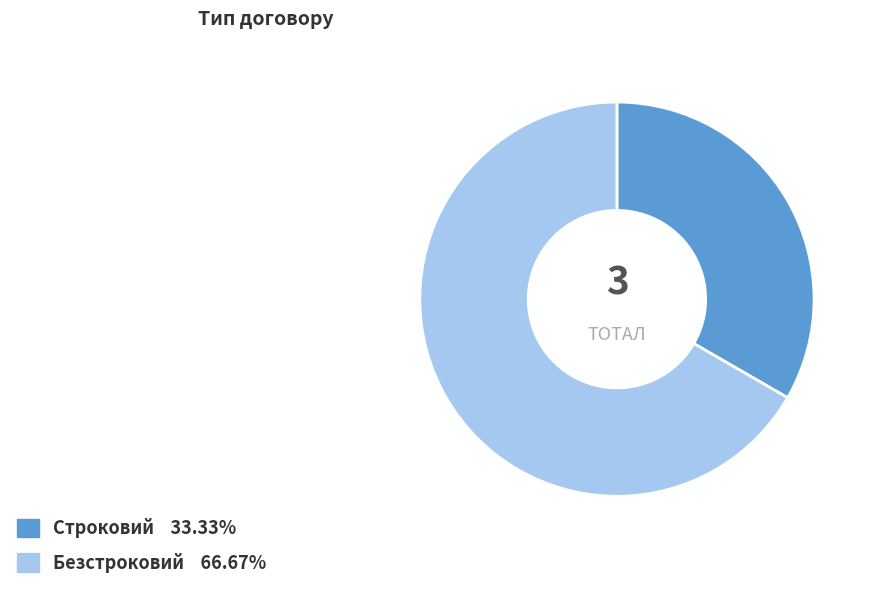

Is the sum of Строковий and Безстроковий greater than half?

Yes